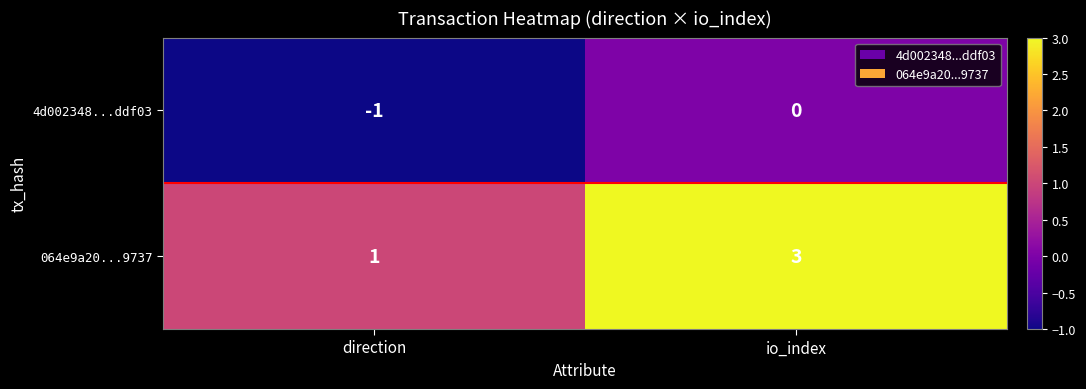

What is the sum of the 064e9a20...9737 values at direction and io_index?

4